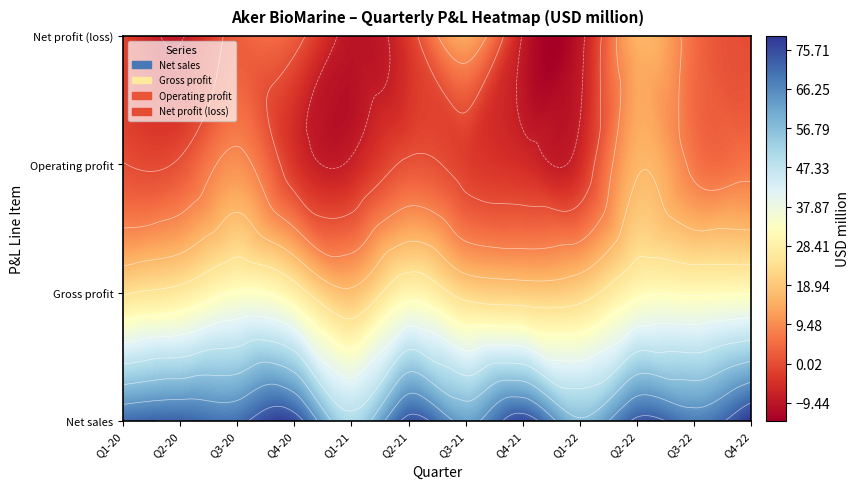

What is the lowest value of the Operating profit series?

-7.1